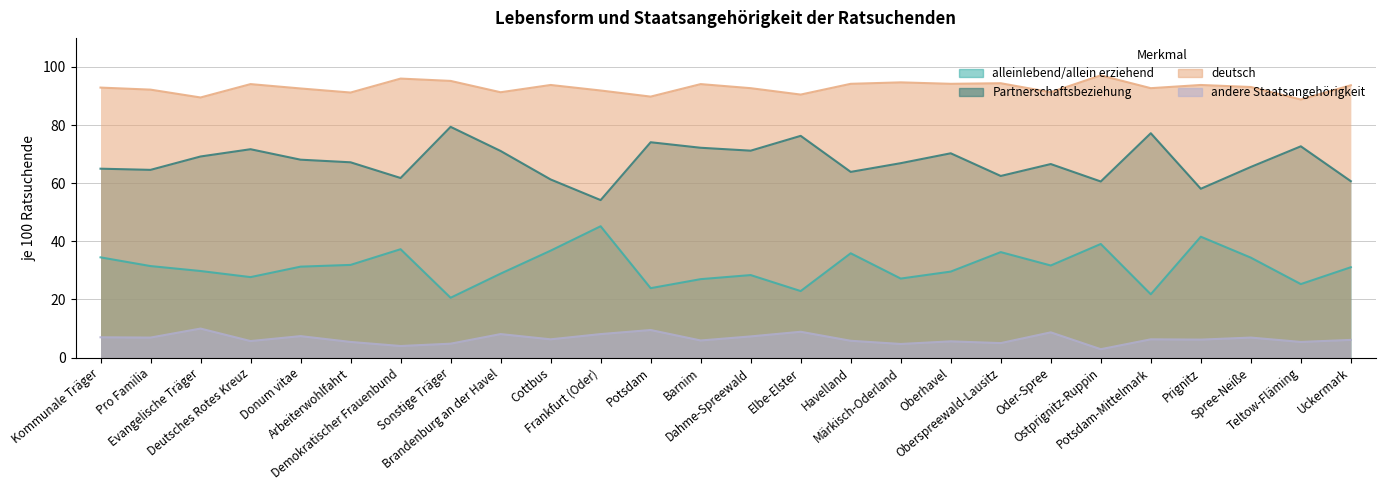

What is the label of the 2nd point from the right?

Teltow-Fläming